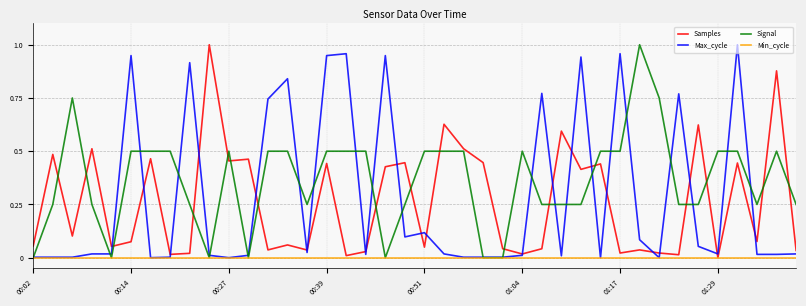

Which series ends up on top after the final intersection of Signal and Samples?

Signal